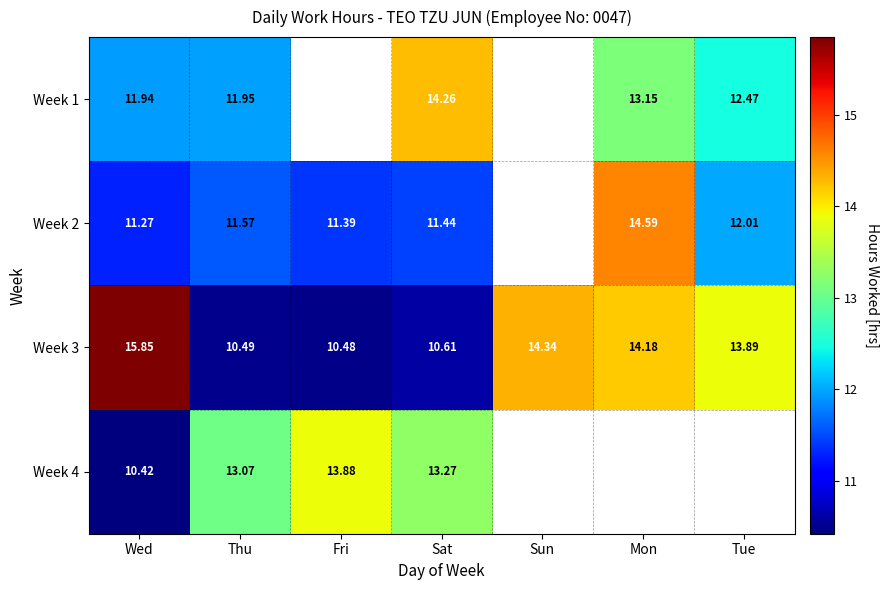

Rank the categories by Week 3 value from lowest to highest.

Fri, Thu, Sat, Tue, Mon, Sun, Wed